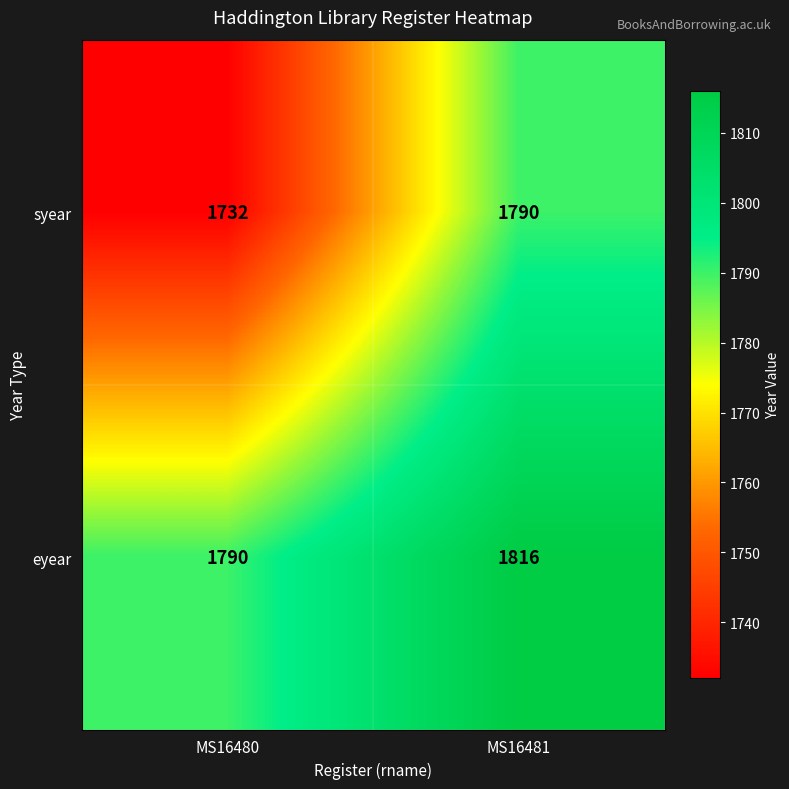

List the labels in order of eyear value, smallest first.

MS16480, MS16481